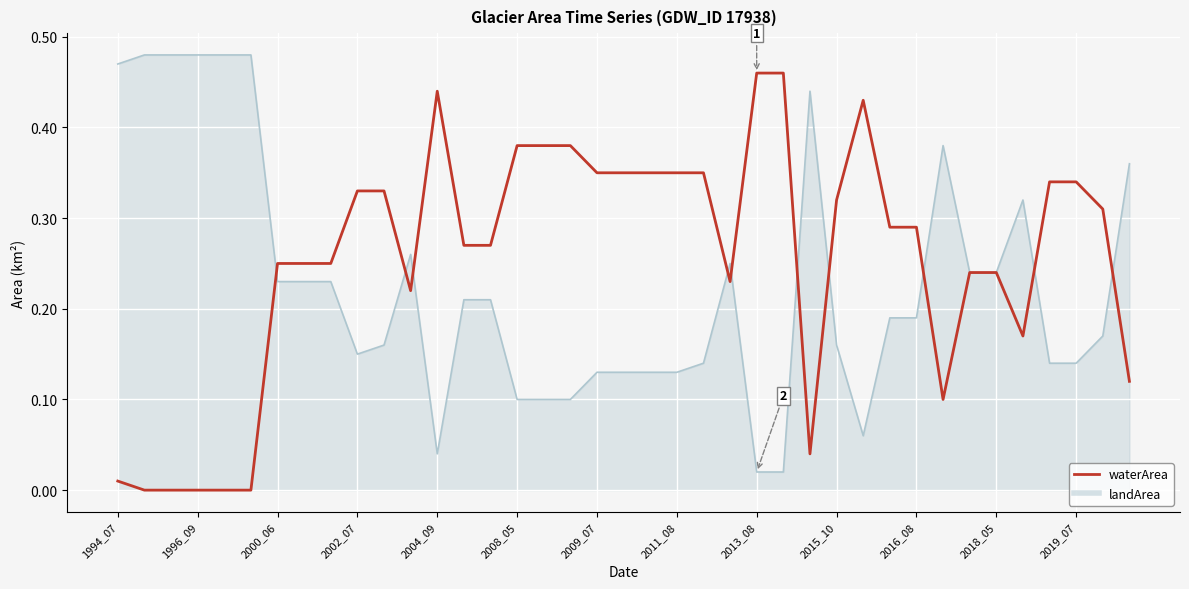

List the series in order of their overall mean, highest first.

waterArea, landArea